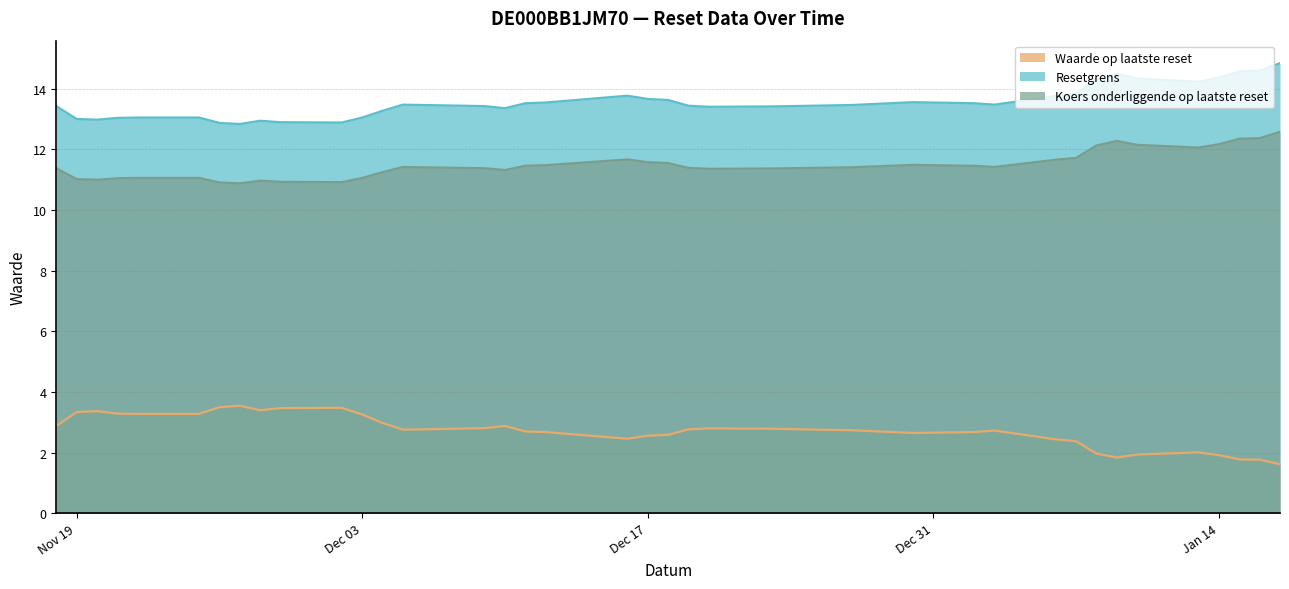

What is the difference between the maximum and minimum values in the Waarde op laatste reset series?

1.9